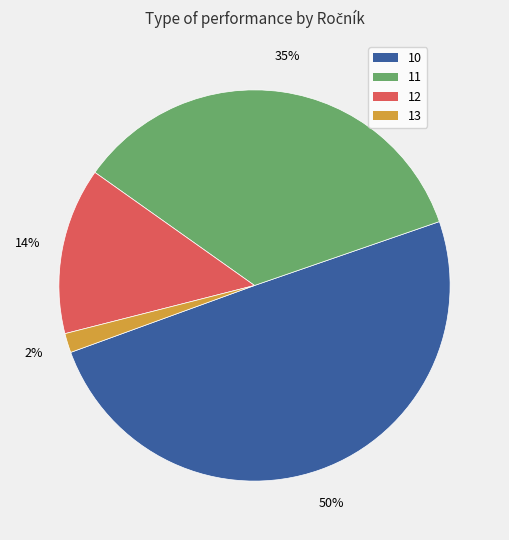

Does any single category account for the majority?

No